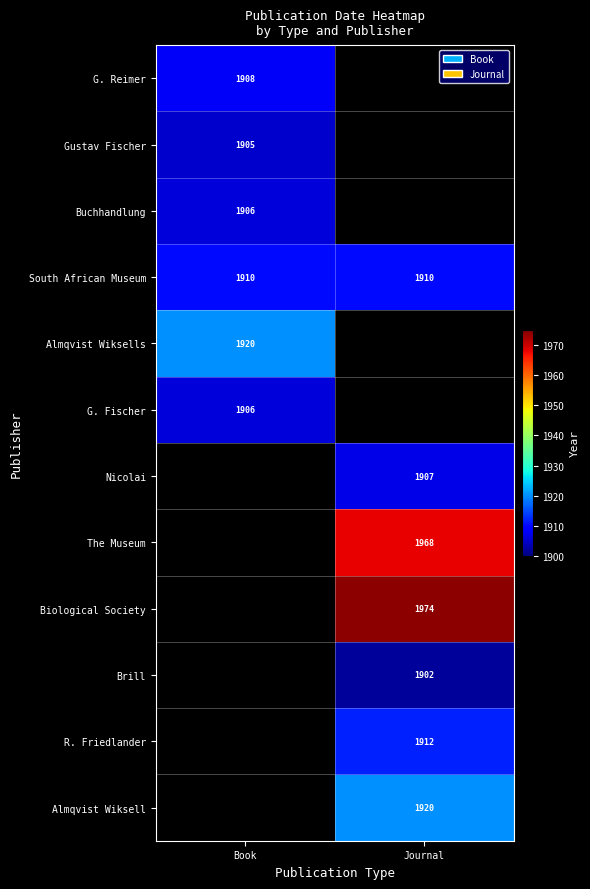

How many series are shown in this chart?

12